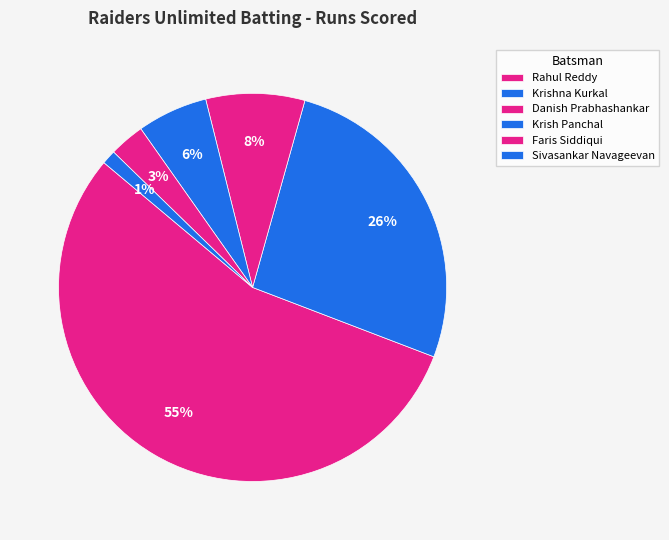

To the nearest percent, what percentage of the pie is Krish Panchal?

6%